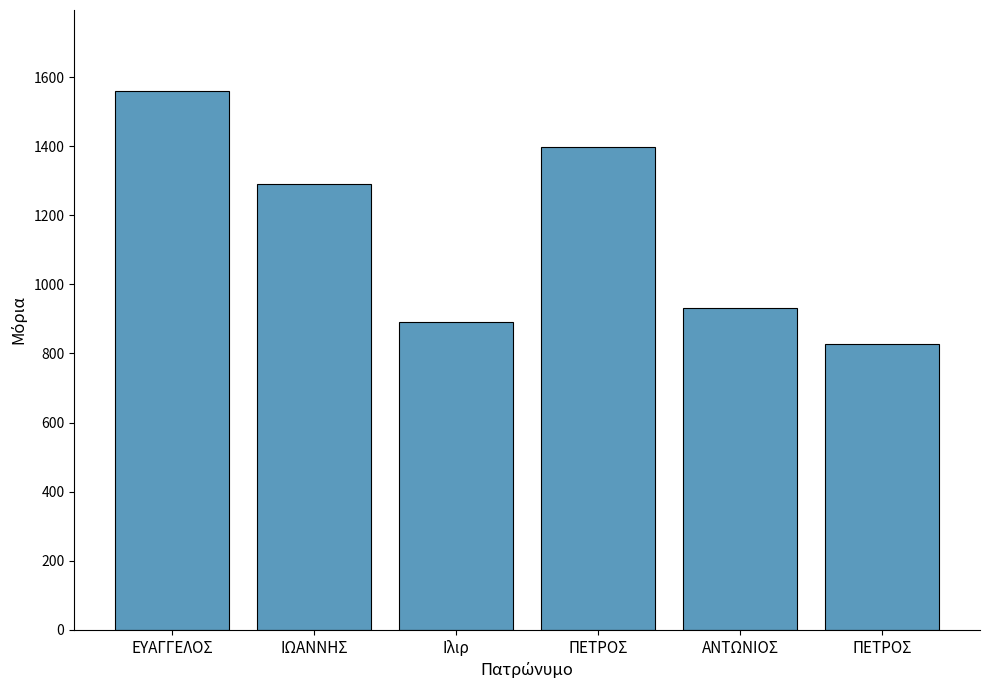

Which label corresponds to the largest value in the chart?

ΕΥΑΓΓΕΛΟΣ